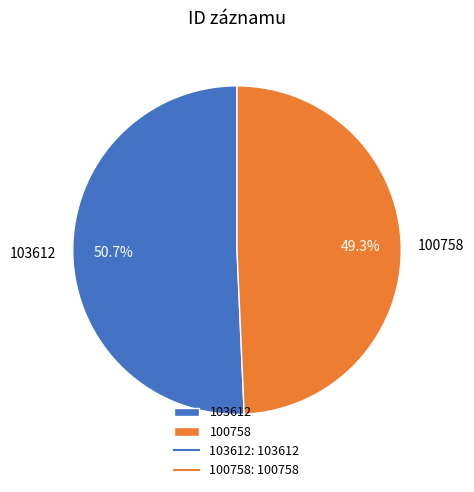

Is 103612 the majority of the pie?

Yes